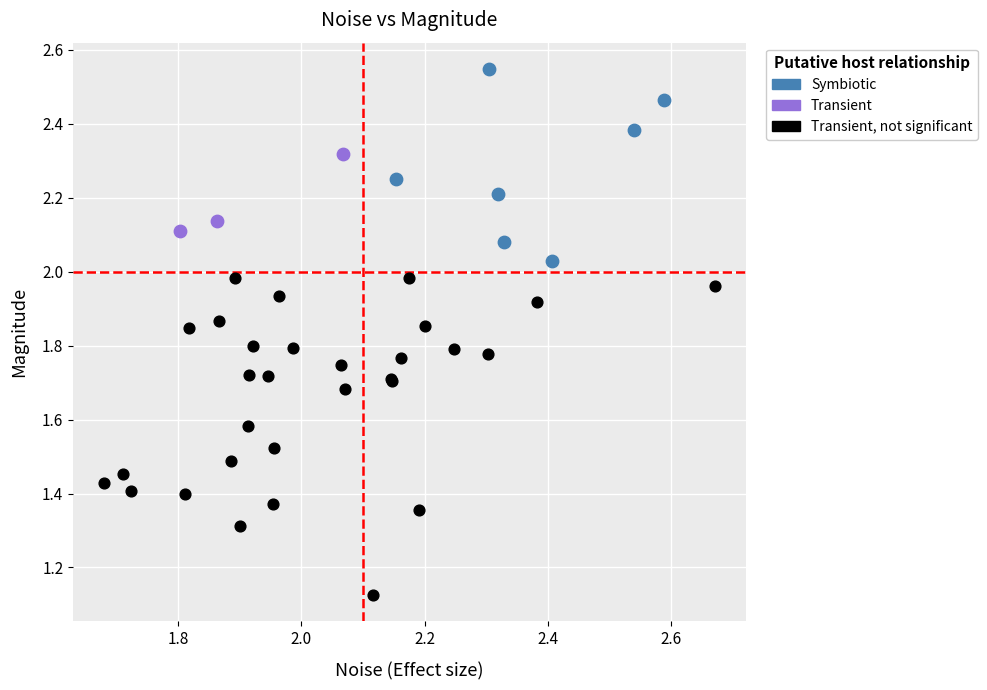

Which series has the largest Y range (max minus min)?

Transient, not significant